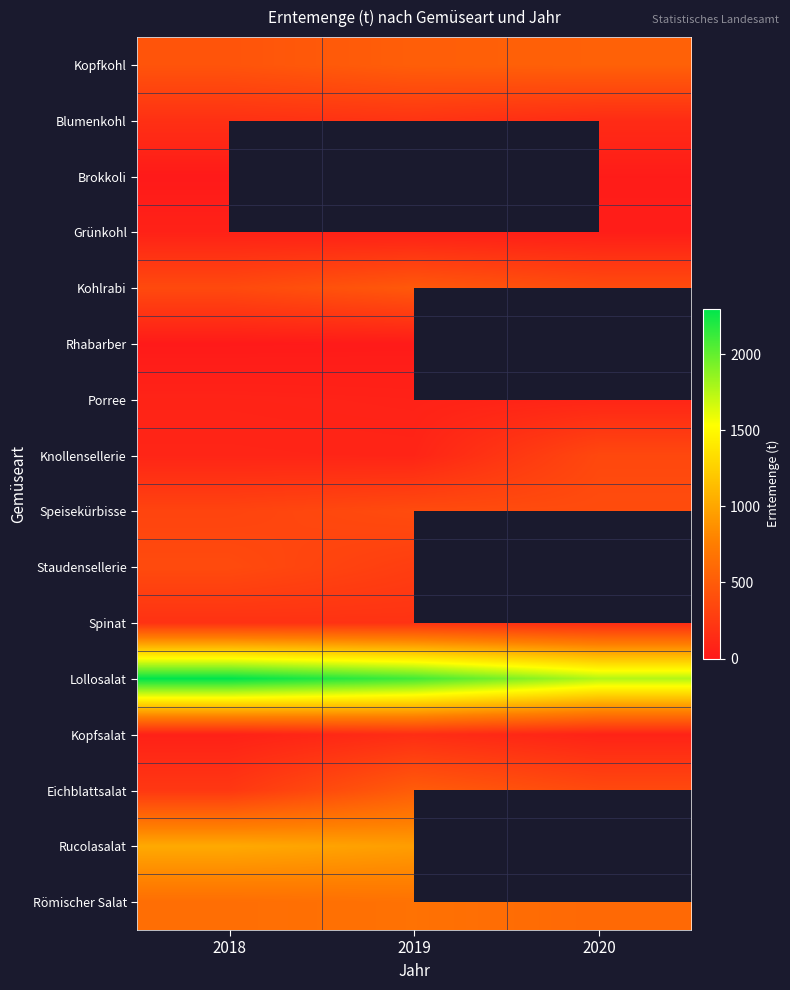

What is the spread (max minus min) of values at 2019?

2086.0